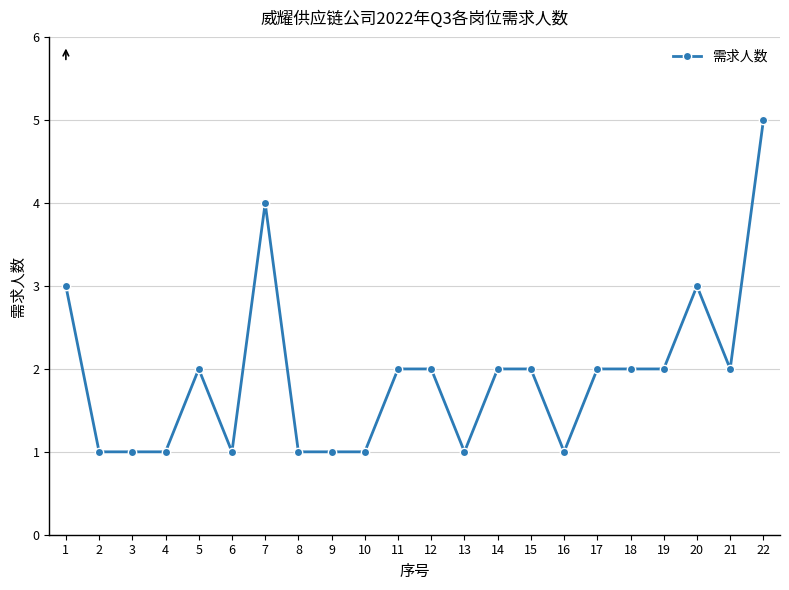

Read the value at 16.

1